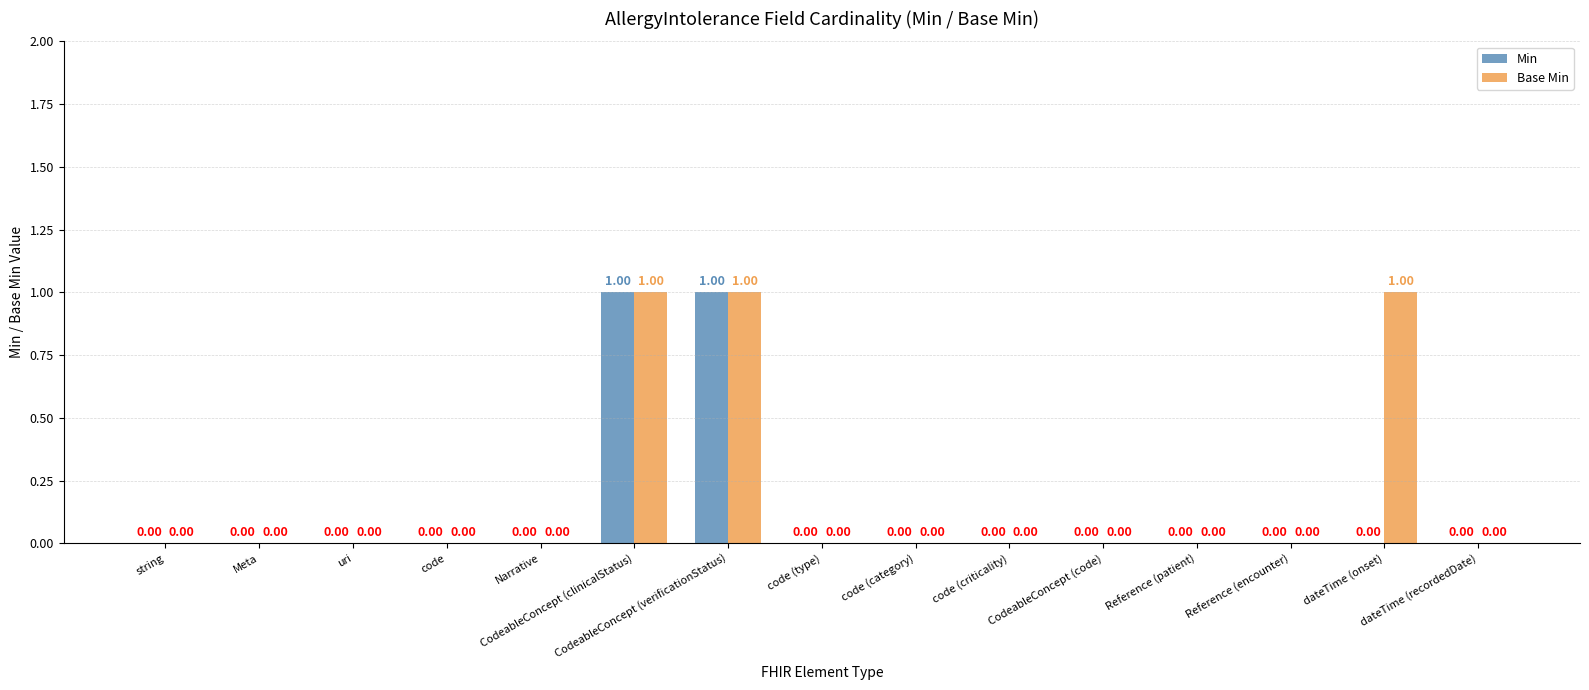

What is the sum of all Base Min values?

3